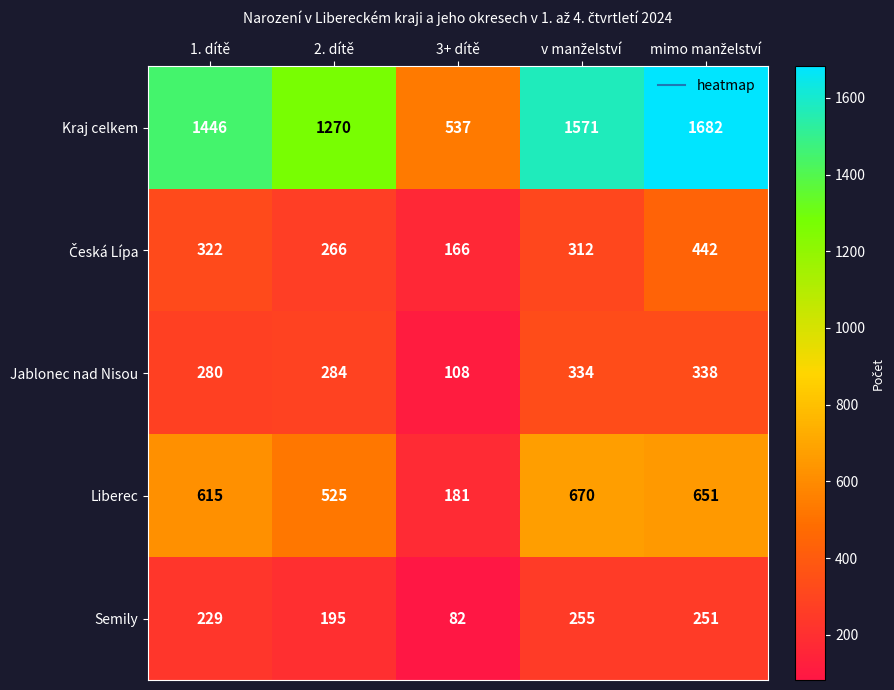

What is the greatest value displayed?

1682